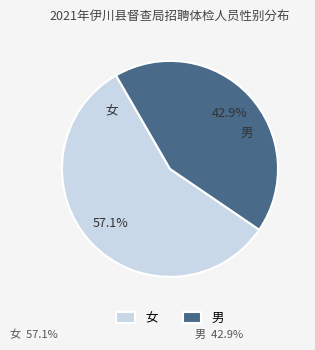

How many segments does this pie chart have?

2